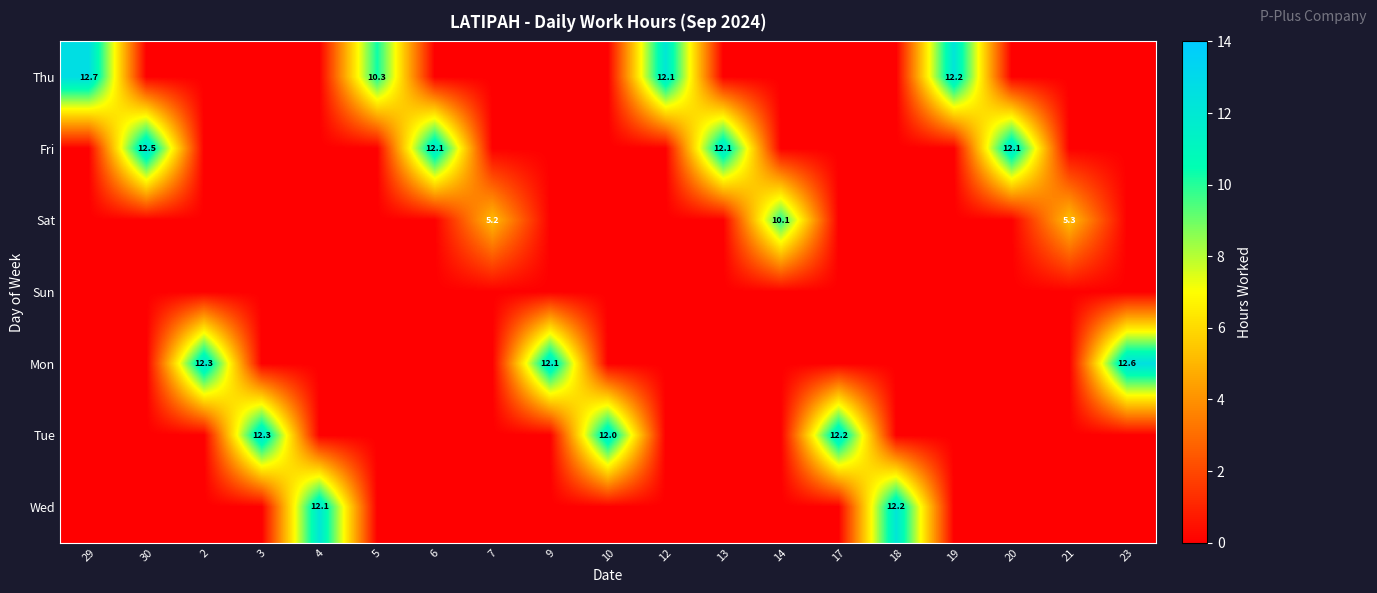

What is the difference between the Wed values at 18 and 19?

12.2